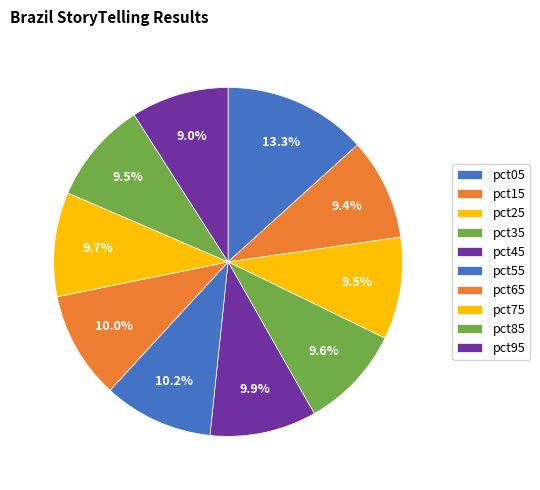

What is the largest slice in the pie chart?

pct05